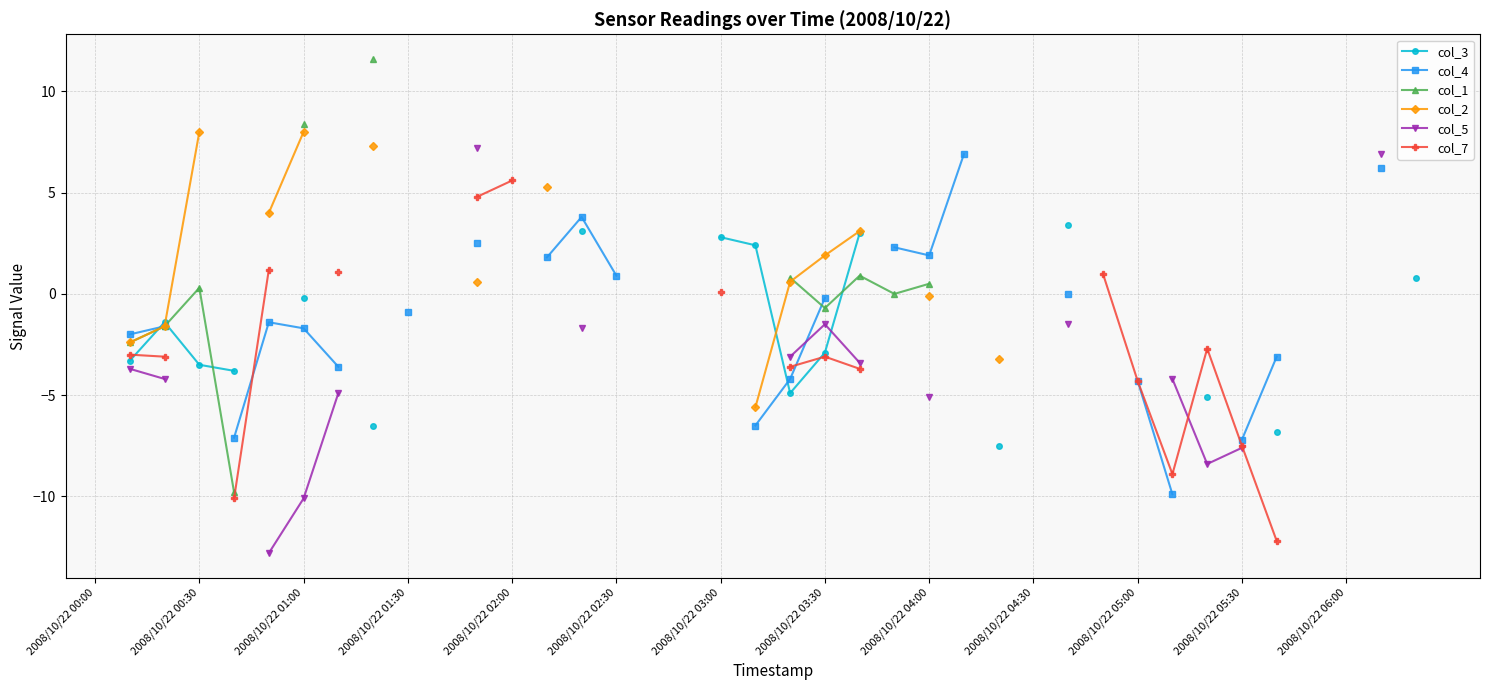

How many data points in col_4 are less than 0?

14